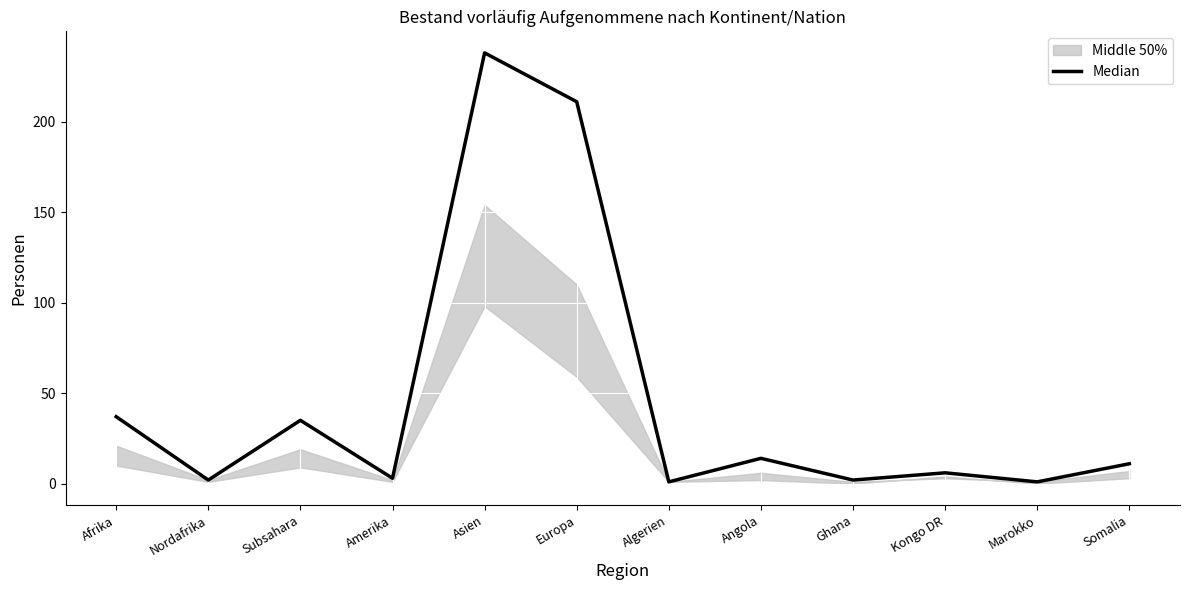

Rank the categories by value from lowest to highest.

Algerien, Marokko, Nordafrika, Ghana, Amerika, Kongo DR, Somalia, Angola, Subsahara, Afrika, Europa, Asien